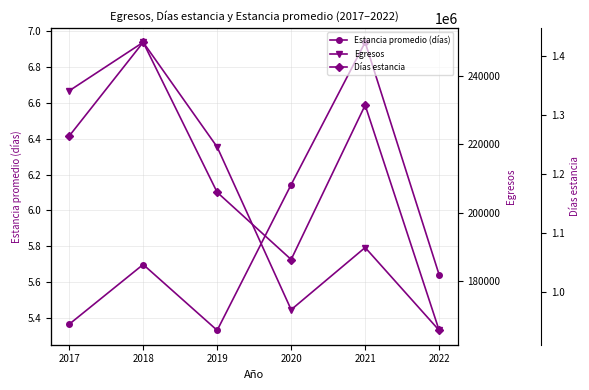

Reading right to left, what are all the values shown in this chart?

Estancia promedio (días): 5.6	6.9	6.1	5.3	5.7	5.4
Egresos: 165641.0	189816.0	171663.0	219172.0	249752.0	235581.0
Días estancia: 934552.0	1316671.0	1054730.0	1168784.0	1423384.0	1264261.0